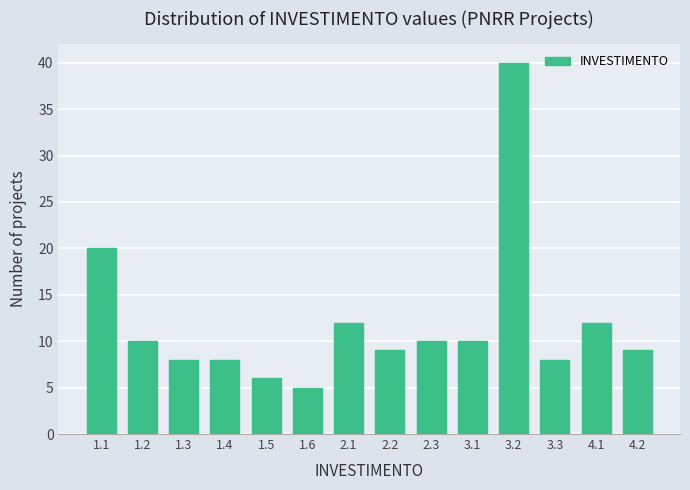

Reading left to right, transcribe all the data shown in this chart.

1.1=20	1.2=10	1.3=8	1.4=8	1.5=6	1.6=5	2.1=12	2.2=9	2.3=10	3.1=10	3.2=40	3.3=8	4.1=12	4.2=9